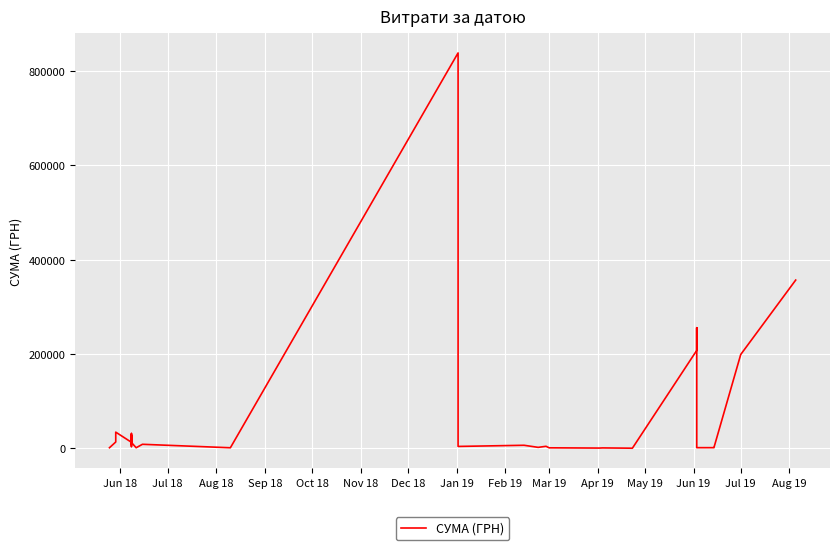

True or false: the data shows 76.6 at 30.

False